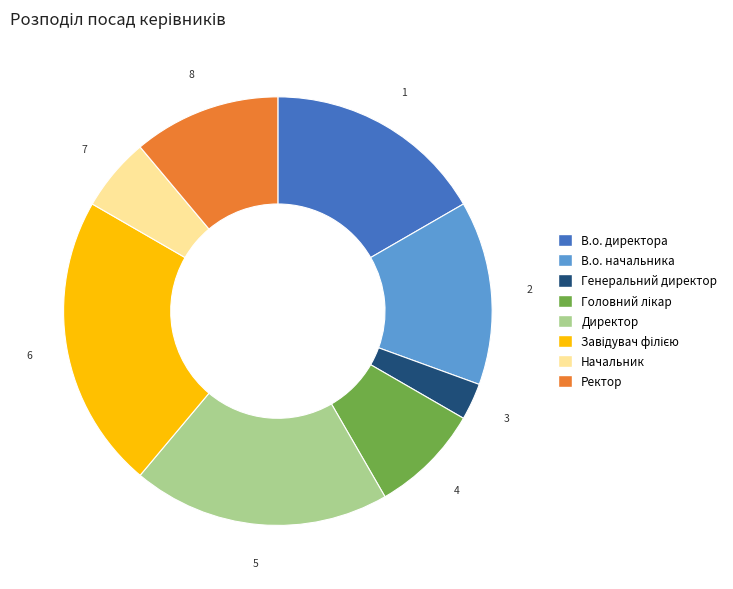

Is there any slice that represents more than half of the pie?

No